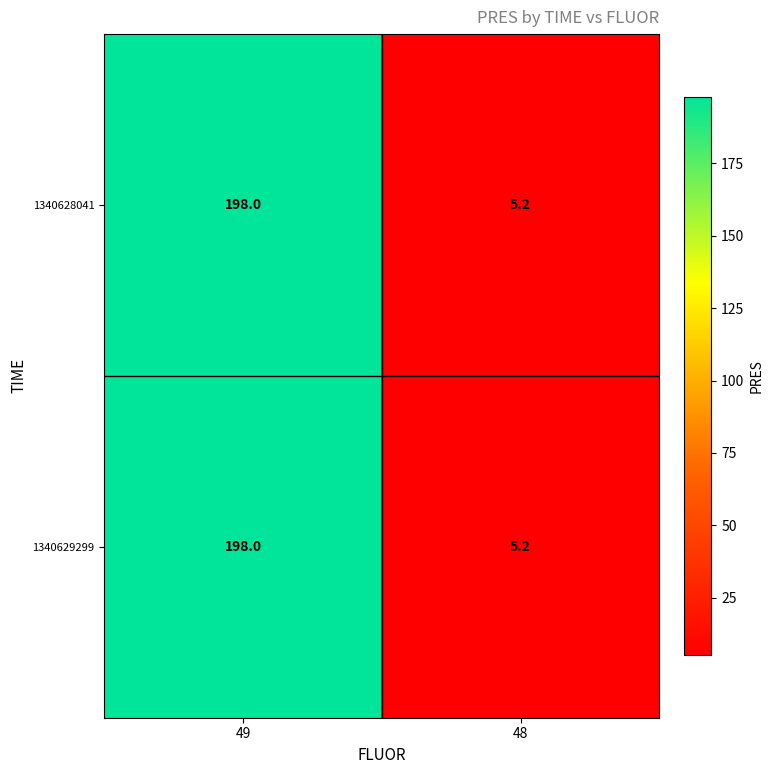

What is the total value across all series at 49?

396.0